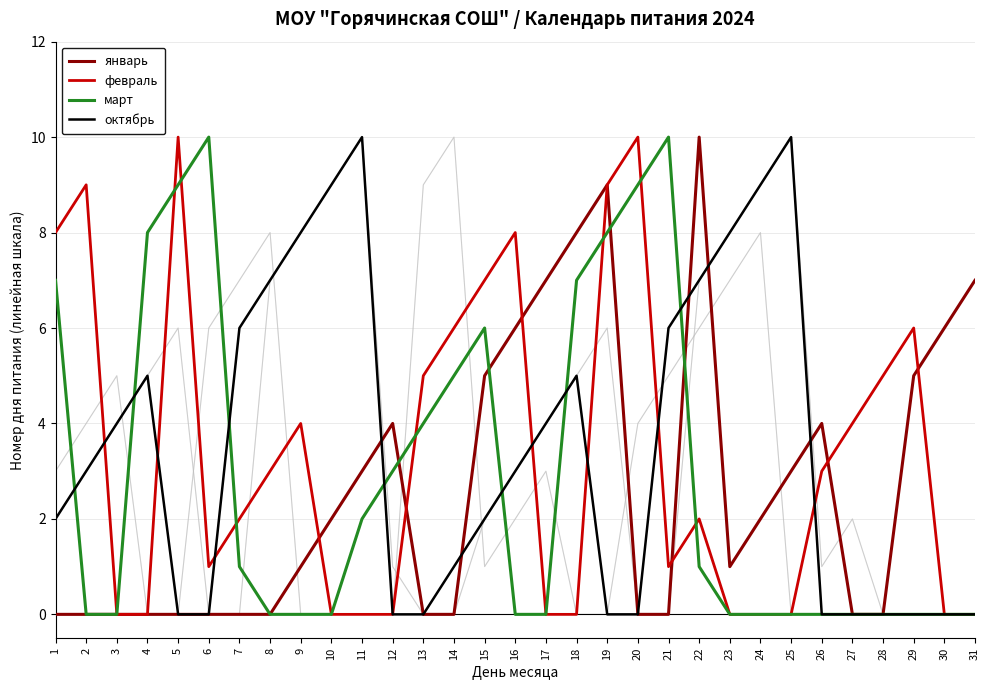

Does the chart display data point markers on the line(s)?

No